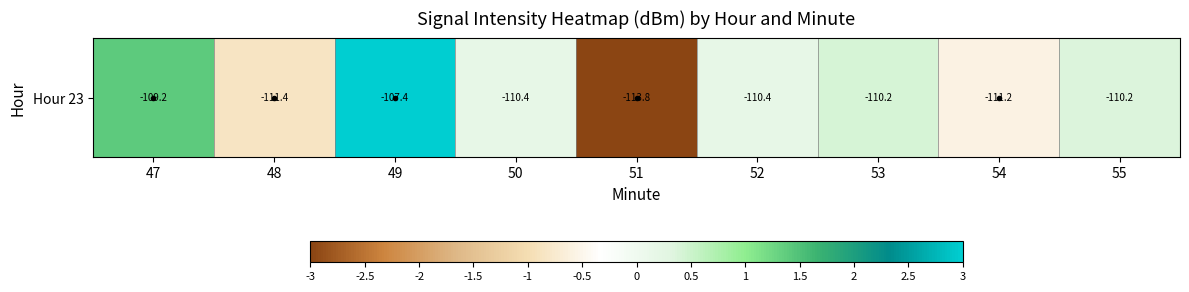

List the labels in order of value, largest first.

49, 47, 53, 55, 50, 52, 54, 48, 51